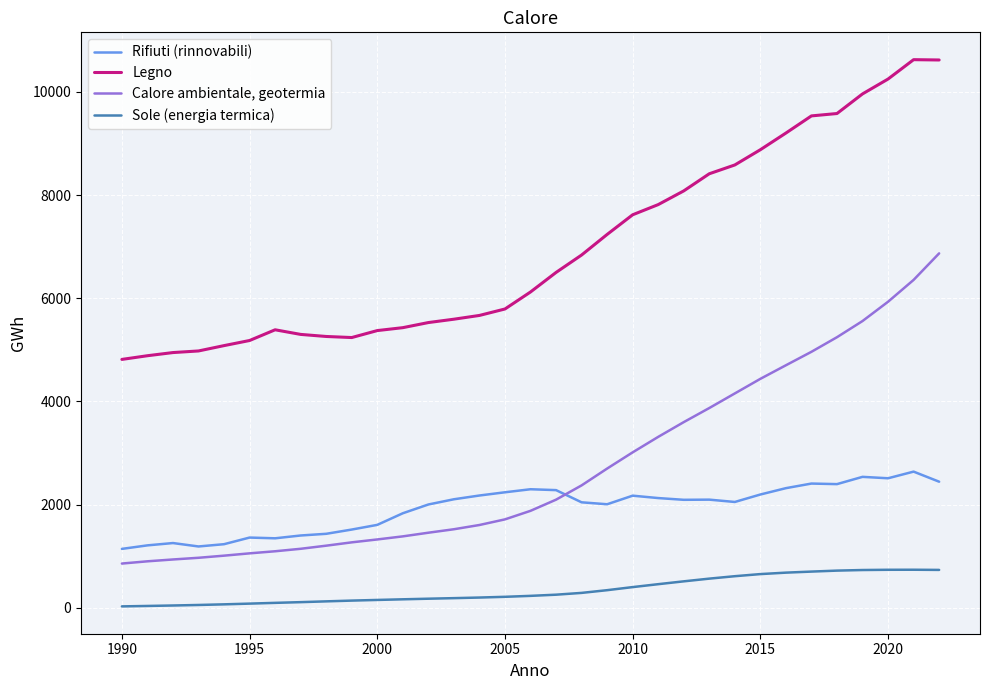

What is the difference between the maximum and minimum values in the Legno series?

5808.1